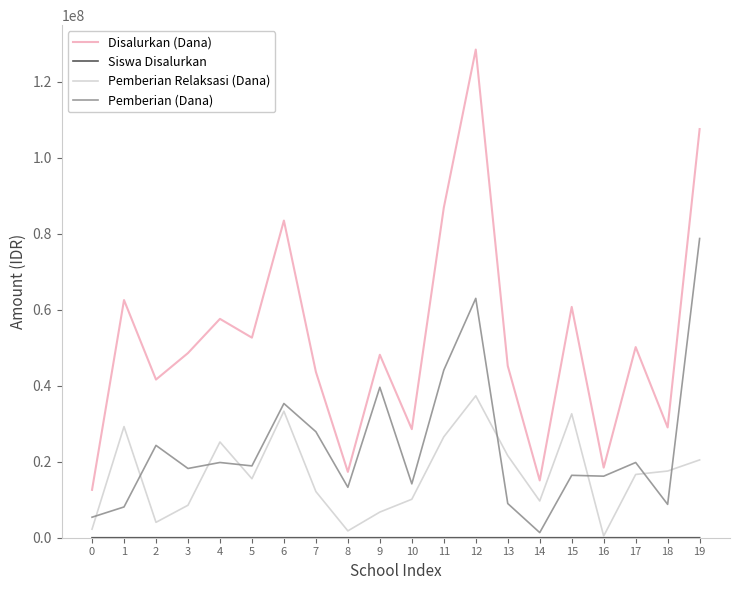

What is the total value across all series at 8?

32400043